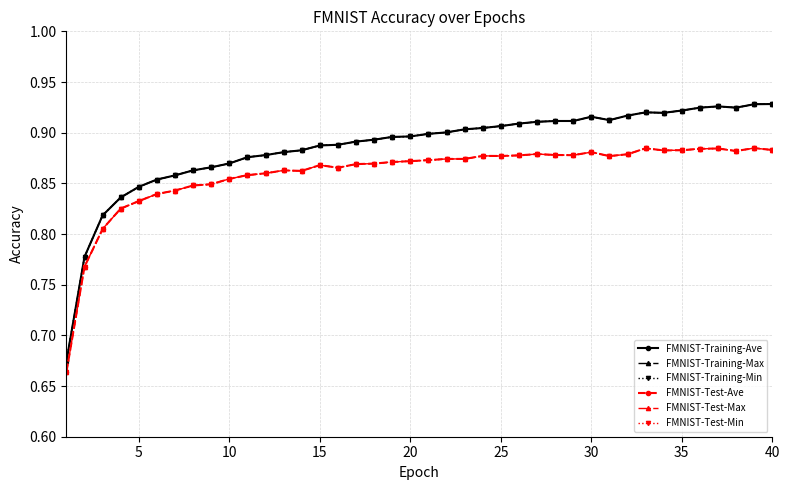

Which series has the largest total across all categories?

FMNIST-Training-Ave